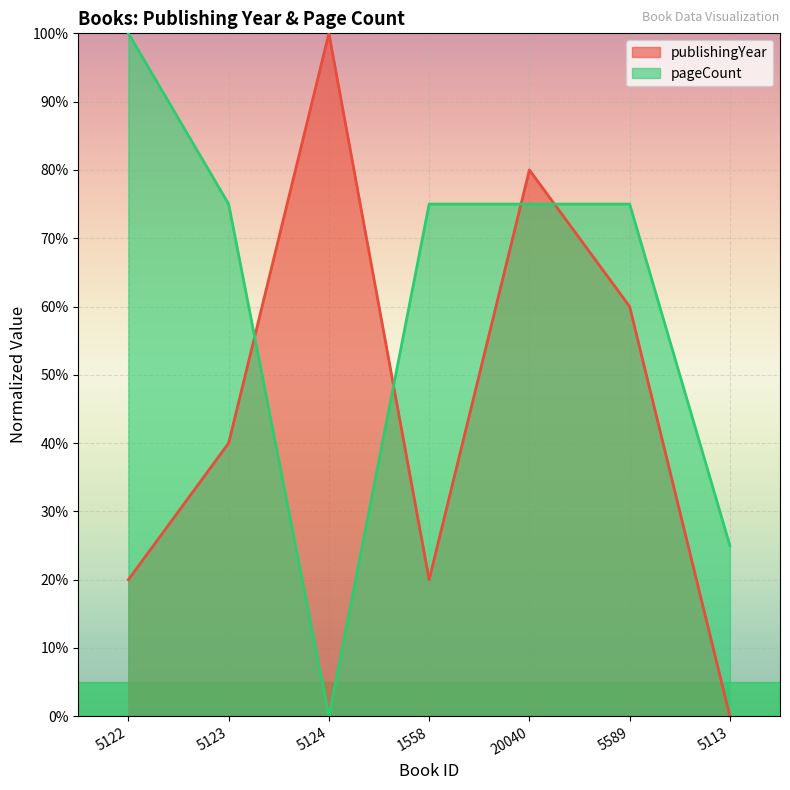

List the series in order of their overall mean, lowest first.

publishingYear, pageCount